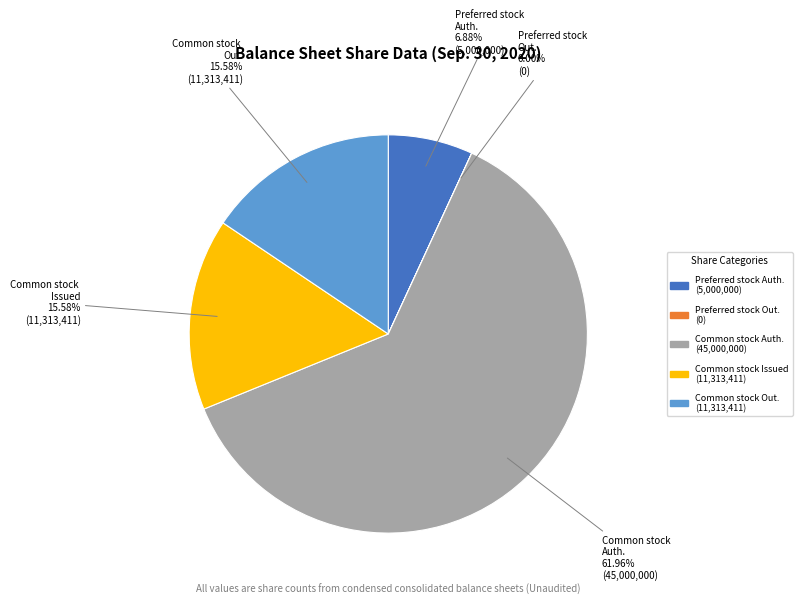

What is the change in value from Preferred stock shares authorized to Common stock shares outstanding?

+6313411